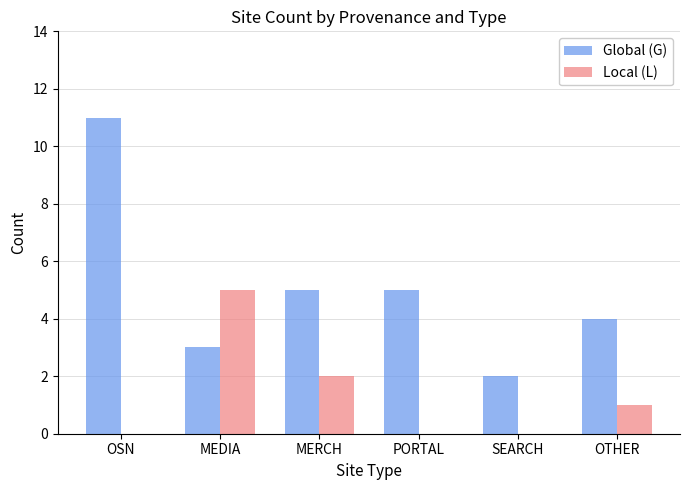

The value of Local (L) at OSN is -2. True or false?

False